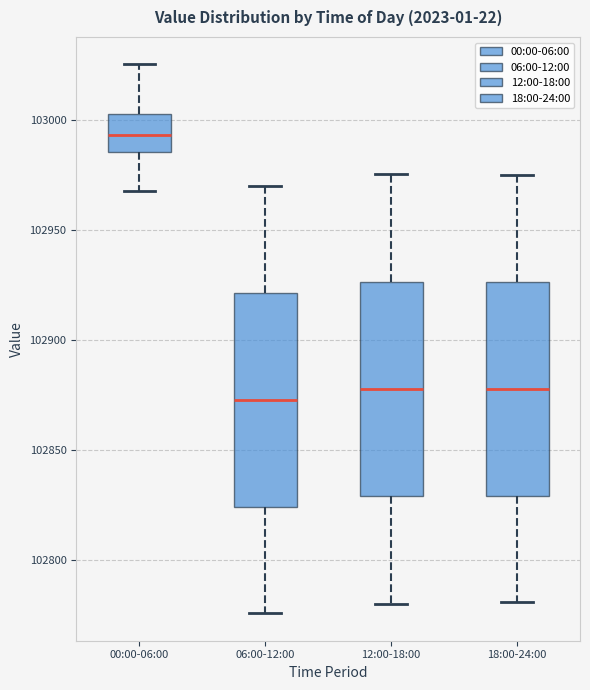

Reading left to right, read every box against the y-axis: the position of its median line, the range the box covers, and the ends of its whiskers. The values are not printed on the chart, so give them approximately, as read against the axis.

00:00-06:00: median 102995, box 102985 to 103005, whiskers 102970 to 103025
06:00-12:00: median 102875, box 102825 to 102920, whiskers 102775 to 102970
12:00-18:00: median 102880, box 102830 to 102925, whiskers 102780 to 102975
18:00-24:00: median 102880, box 102830 to 102925, whiskers 102780 to 102975